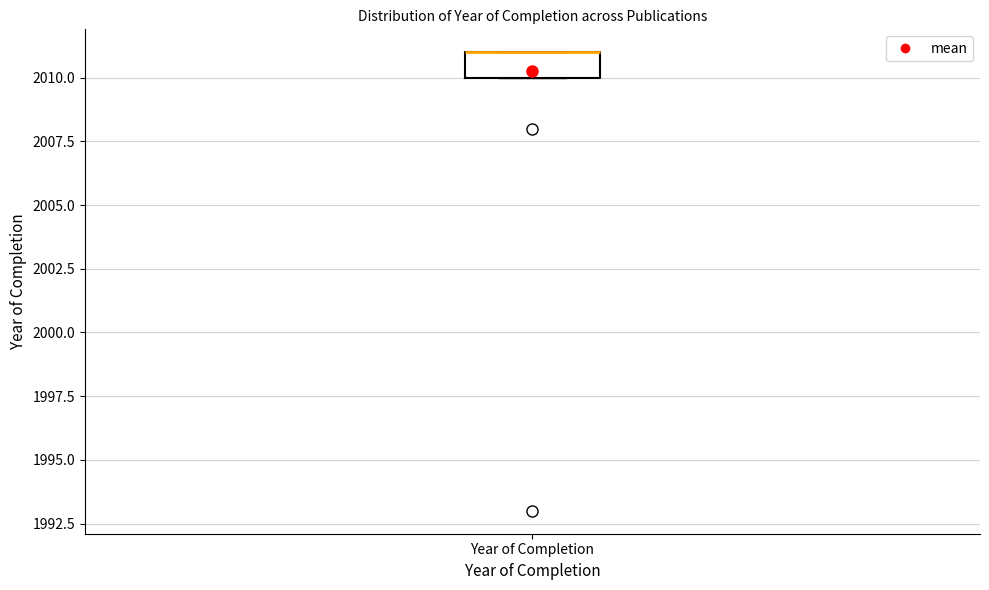

Where is the upper edge of the box for Year of Completion on the y-axis? The values are not printed on the chart, so give them approximately, as read against the axis.

2011